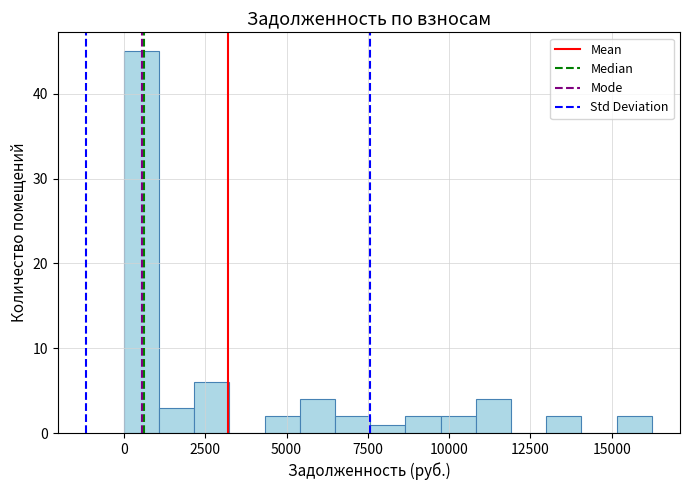

Read against the x-axis, roughly where is the centre of the tallest bar?

500